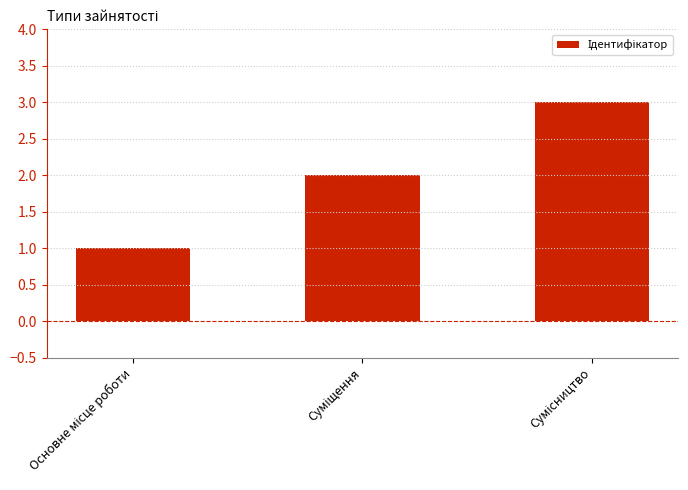

What is the greatest value displayed?

3